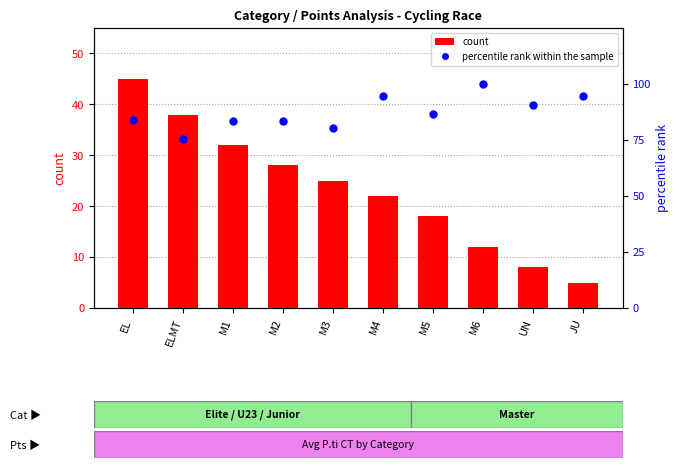

What is the total value across all series at JU?

99.4